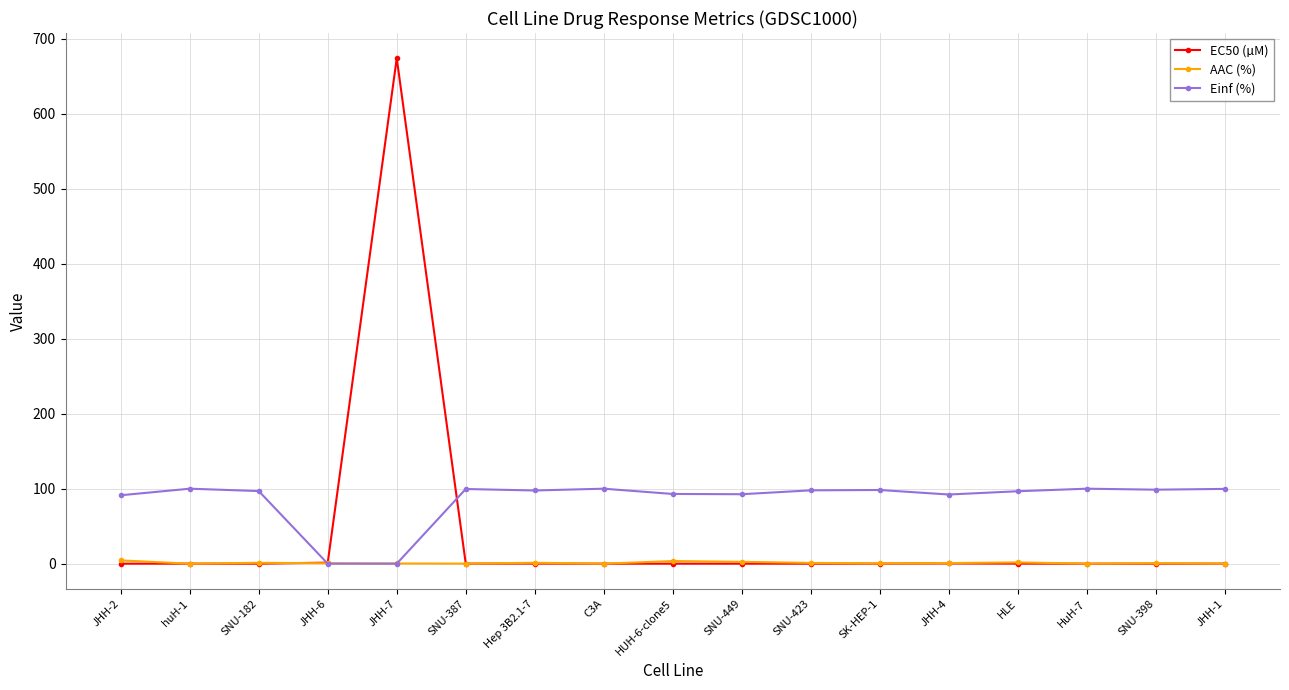

What value does the Einf (%) series have at SNU-182?

96.8